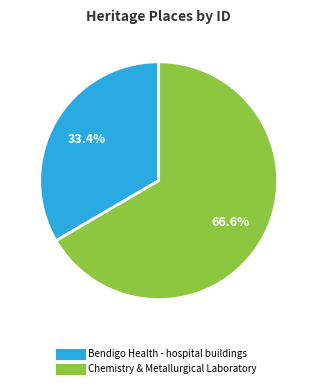

Combined, do Bendigo Health - hospital buildings and Chemistry & Metallurgical Laboratory account for over 50%?

Yes